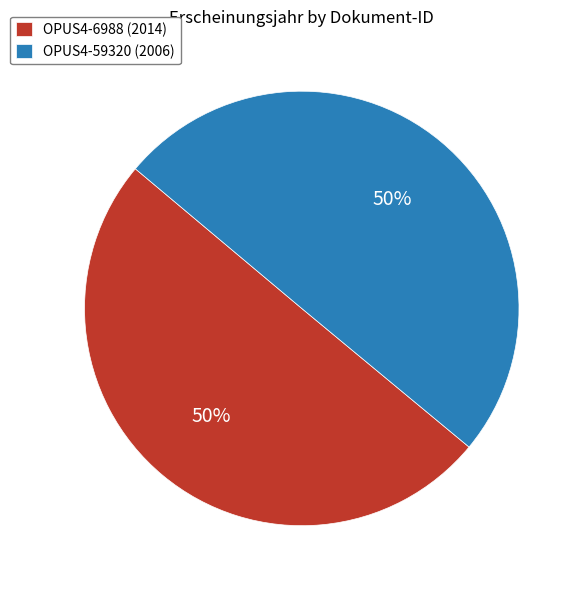

Is the sum of OPUS4-59320 (2006) and OPUS4-6988 (2014) greater than half?

Yes